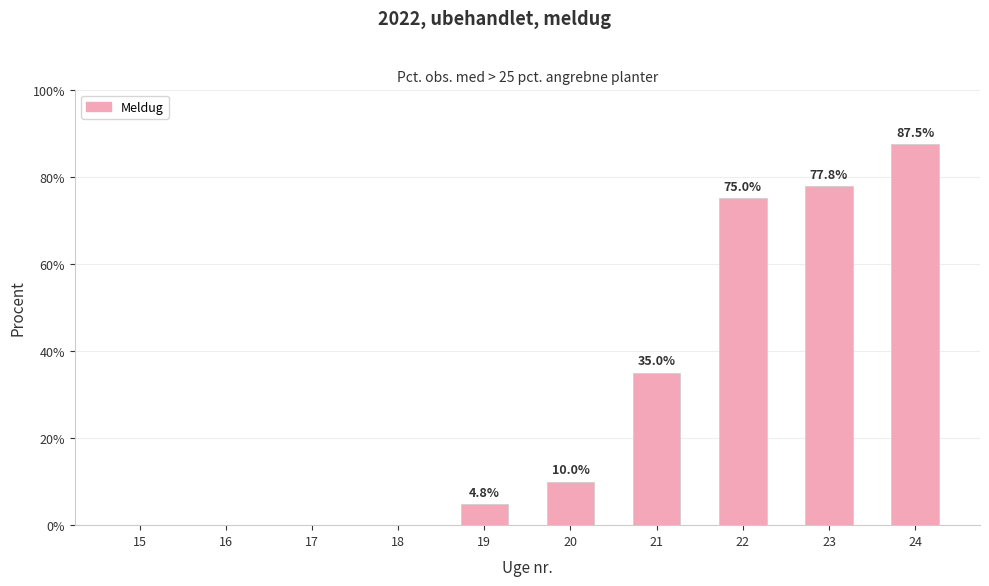

What is the sum of the values at 15 and 20?

10.0